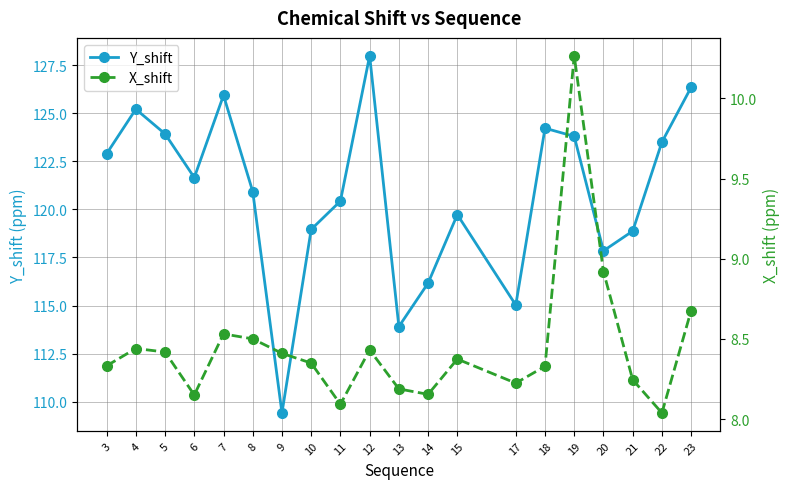

True or false: X_shift has a value of 10.3 at 19.

True